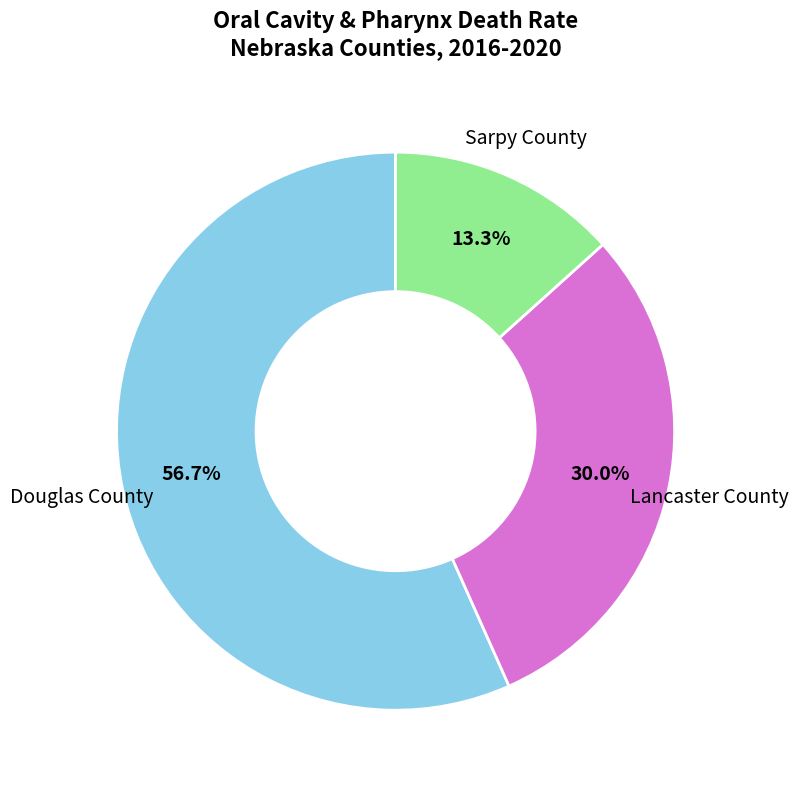

What is the total percentage of Sarpy County and Douglas County?

70.0%